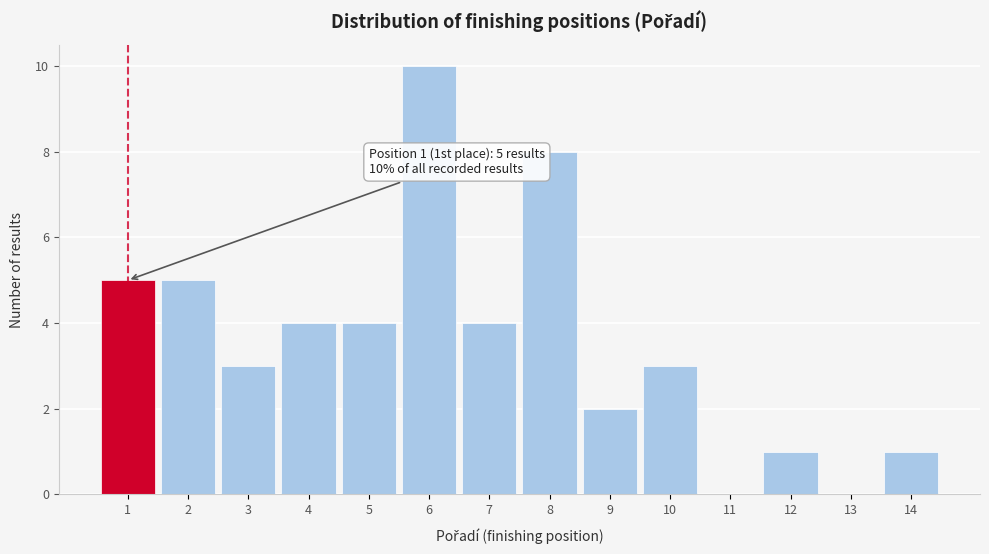

Over which range of the x-axis is the bar tallest?

5.5 to 6.5